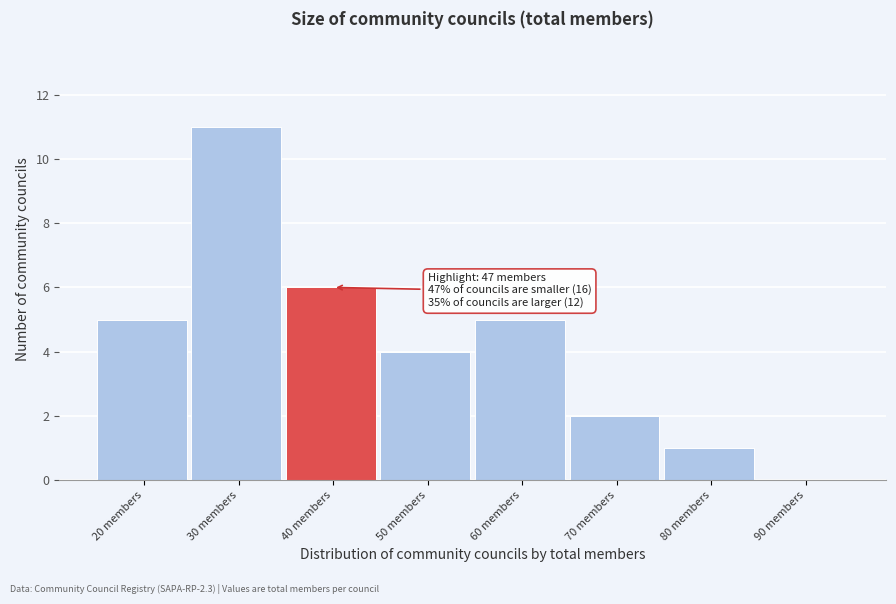

Reading left to right, transcribe all the data shown in this chart.

20 members=5	30 members=11	40 members=6	50 members=4	60 members=5	70 members=2	80 members=1	90 members=0